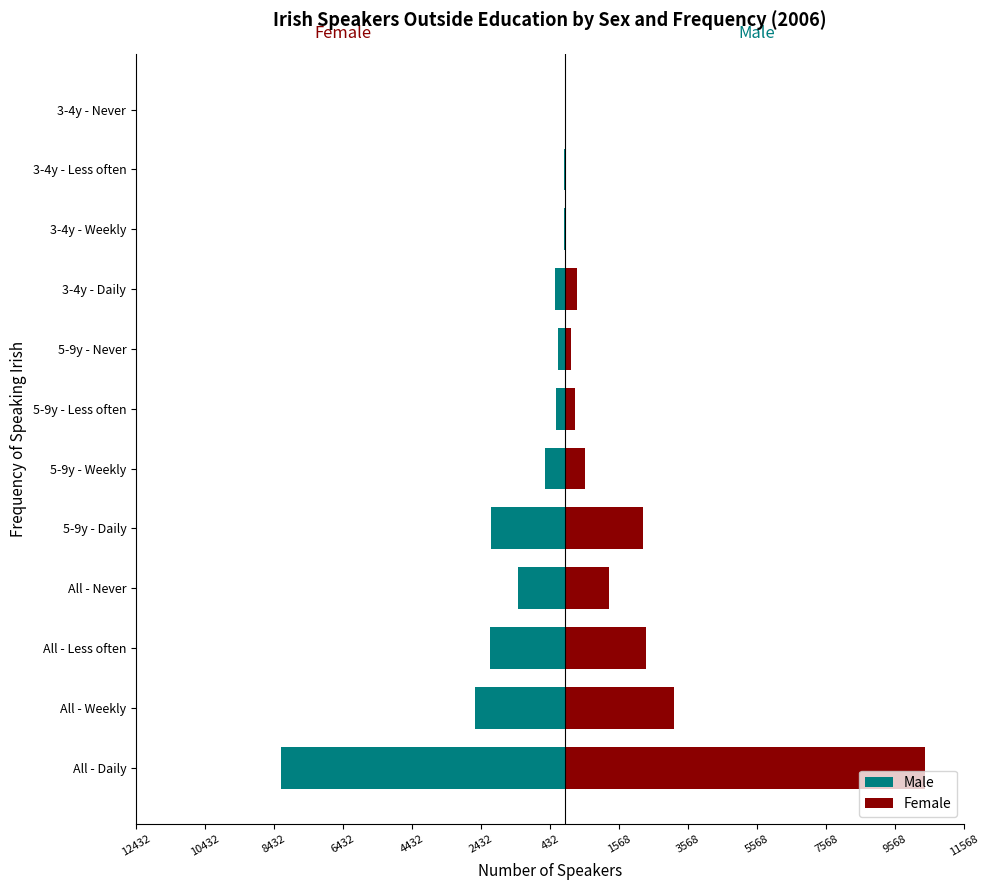

What is the value of the Male bar at the 6th from the left?

-594